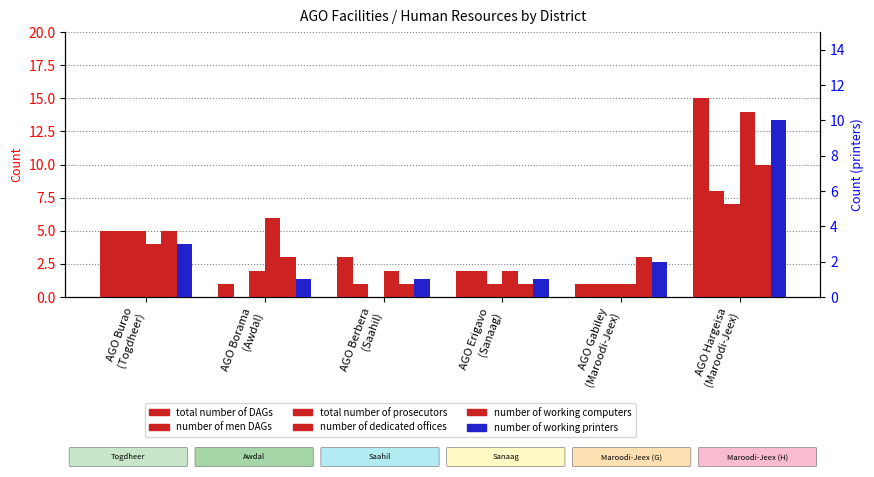

Between AGO Erigavo
(Sanaag) and AGO Berbera
(Saahil), which is larger?

AGO Berbera
(Saahil)